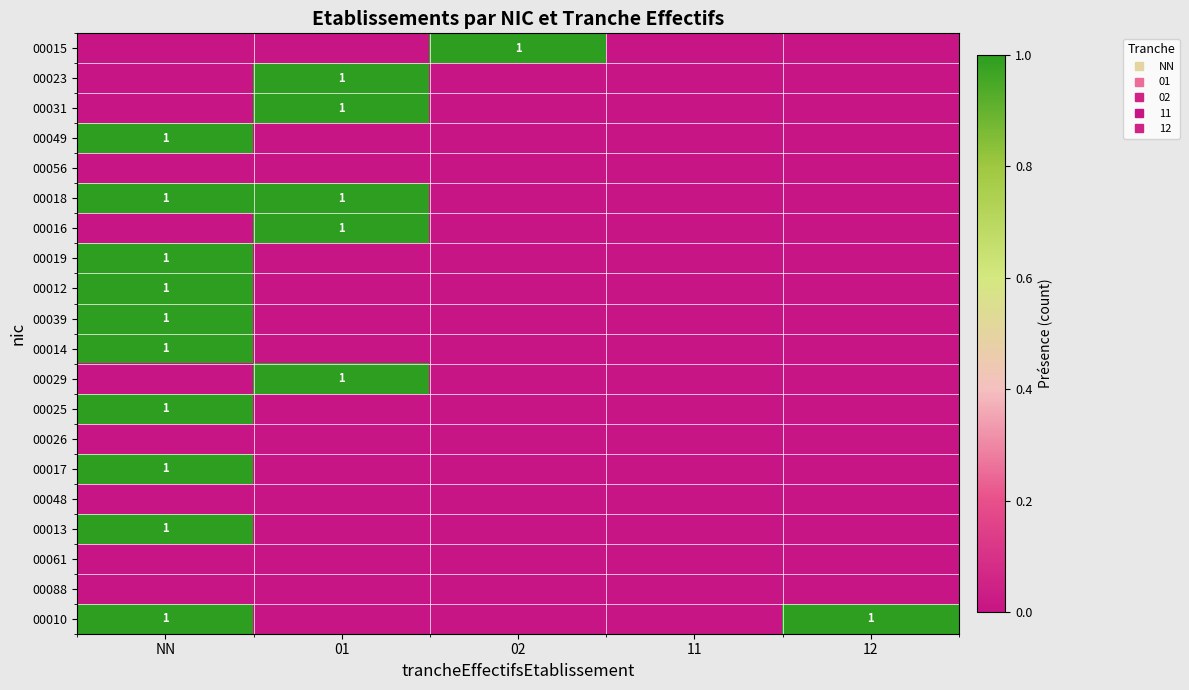

List the series in order of their peak value, lowest first.

00056, 00026, 00048, 00061, 00088, 00015, 00023, 00031, 00049, 00018, 00016, 00019, 00012, 00039, 00014, 00029, 00025, 00017, 00013, 00010